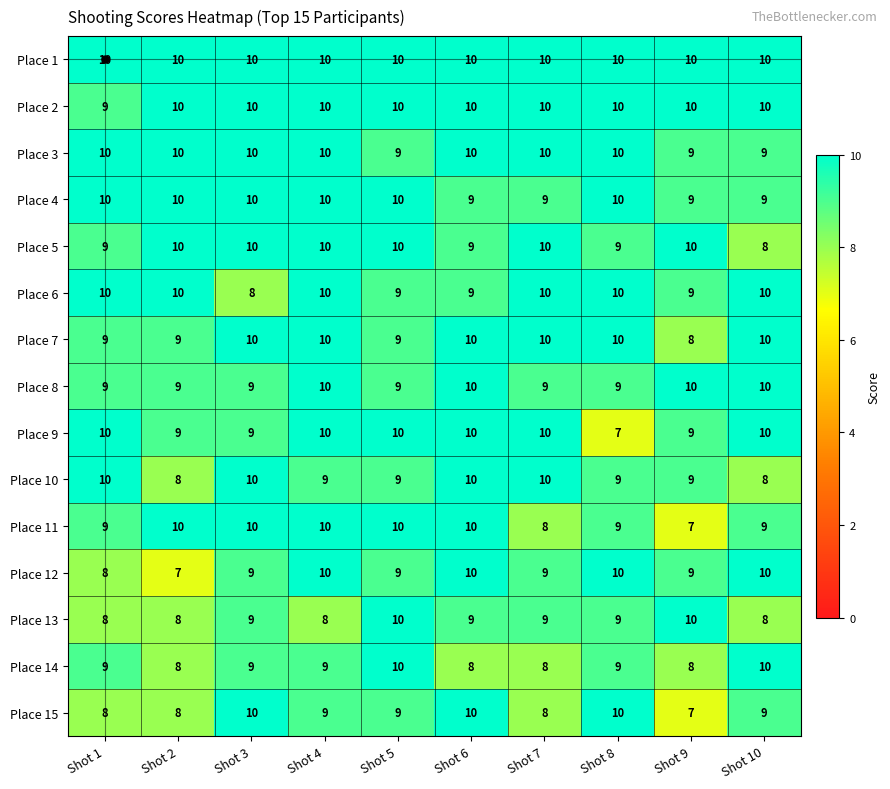

The Place 12 series shows 13 at Shot 2. True or false?

False